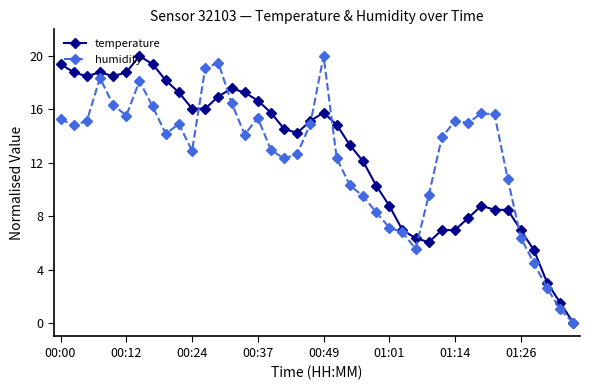

True or false: humidity has more than 0 points higher than both neighbors.

True